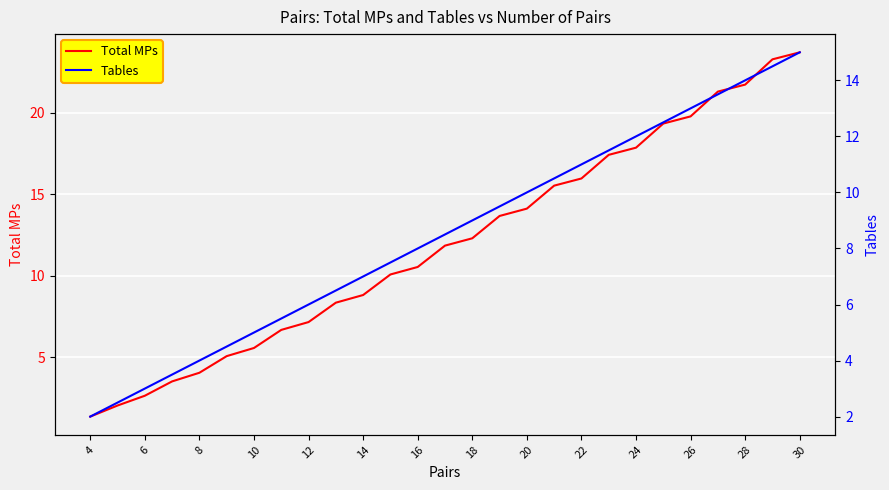

Reading left to right, extract all data points from this chart.

Total MPs: 1.4	2.0	2.6	3.5	4.0	5.1	5.6	6.7	7.2	8.3	8.8	10.1	10.5	11.8	12.3	13.7	14.1	15.5	16.0	17.4	17.9	19.3	19.8	21.3	21.7	23.3	23.7
Tables: 2.0	2.5	3.0	3.5	4.0	4.5	5.0	5.5	6.0	6.5	7.0	7.5	8.0	8.5	9.0	9.5	10.0	10.5	11.0	11.5	12.0	12.5	13.0	13.5	14.0	14.5	15.0